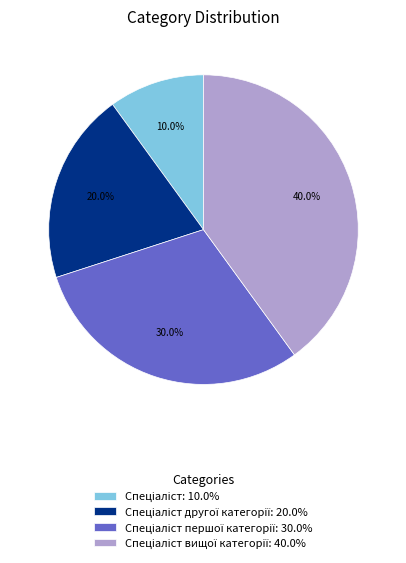

Is there a majority slice in this chart?

No